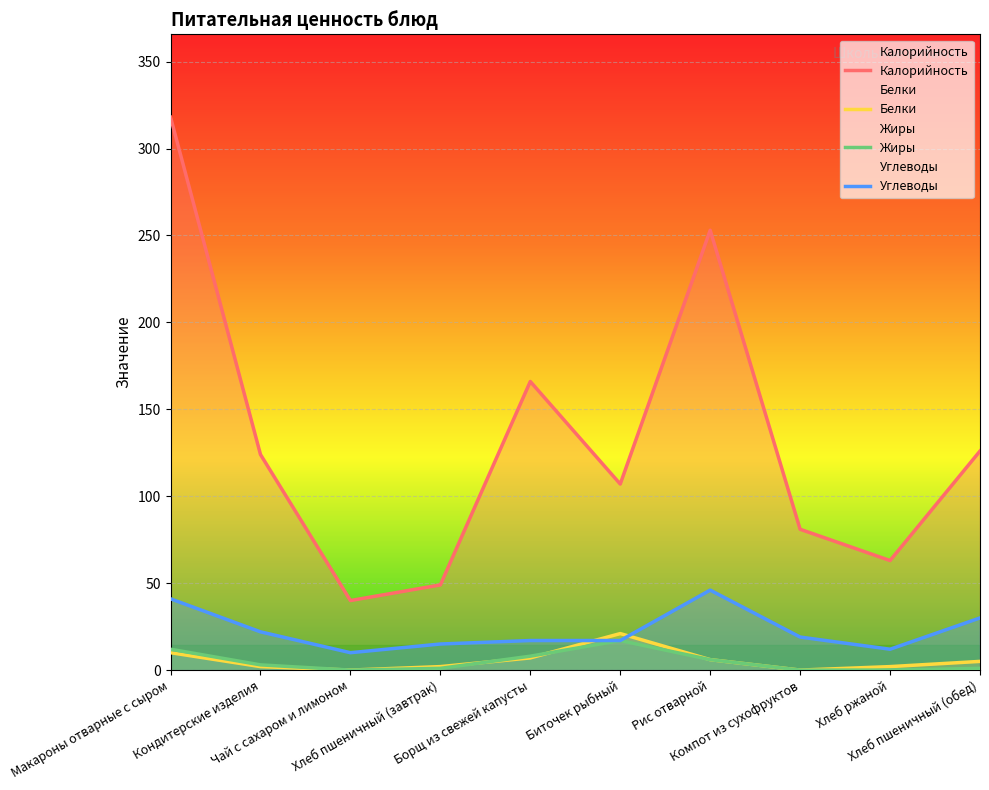

Reading left to right, list all the values displayed in this chart.

Калорийность: 318	124	40	49	166	107	253	81	63	126
Белки: 10	2	0	2	7	21	6	0	2	5
Жиры: 12	3	0	1	8	17	6	0	0	1
Углеводы: 41	22	10	15	17	17	46	19	12	30